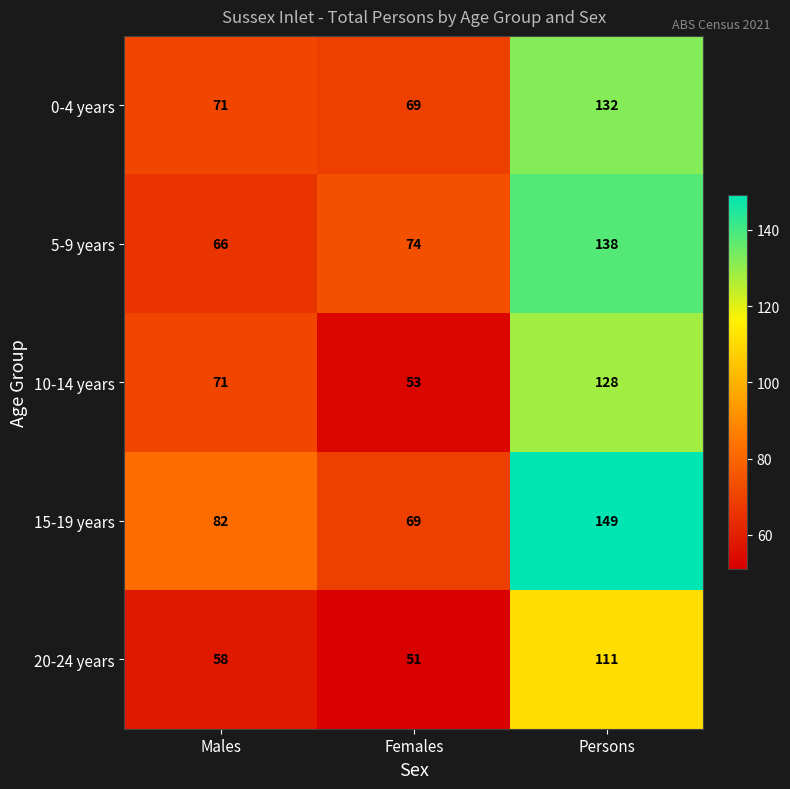

List the series in order of their peak value, highest first.

15-19 years, 5-9 years, 0-4 years, 10-14 years, 20-24 years